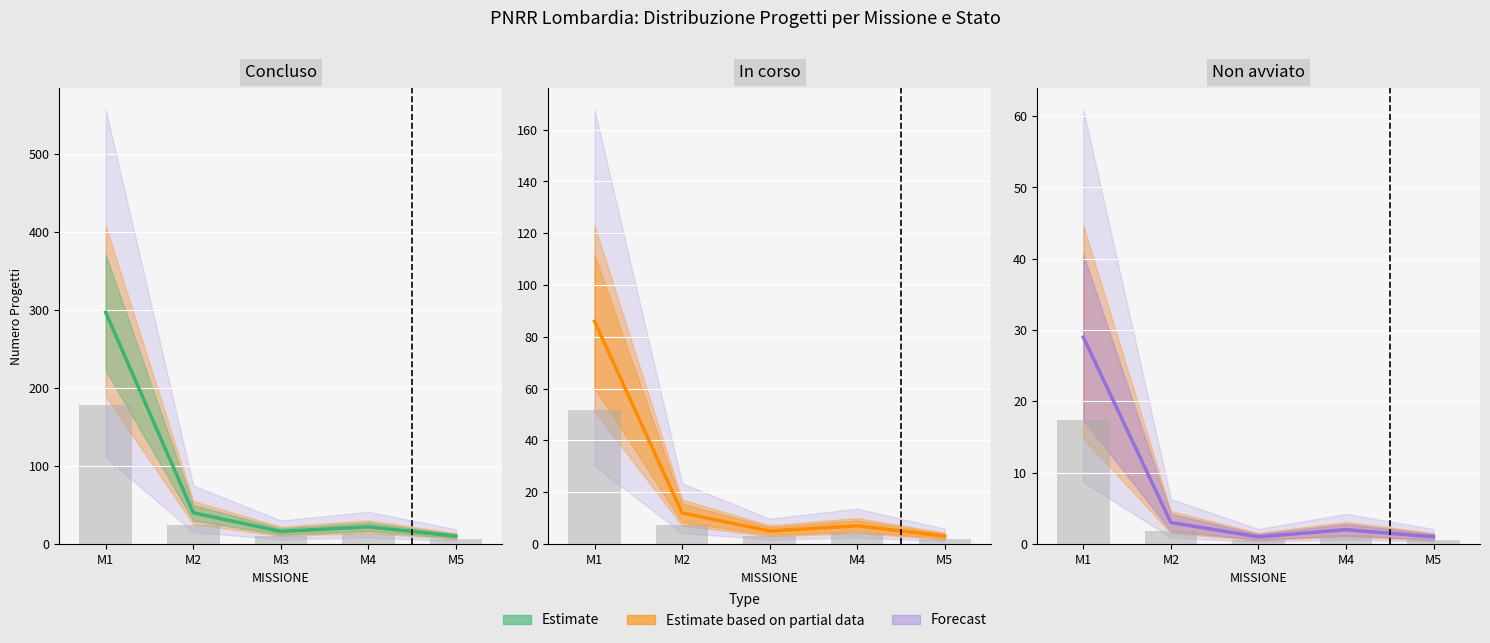

Is it true that In corso equals 3 at M5?

True